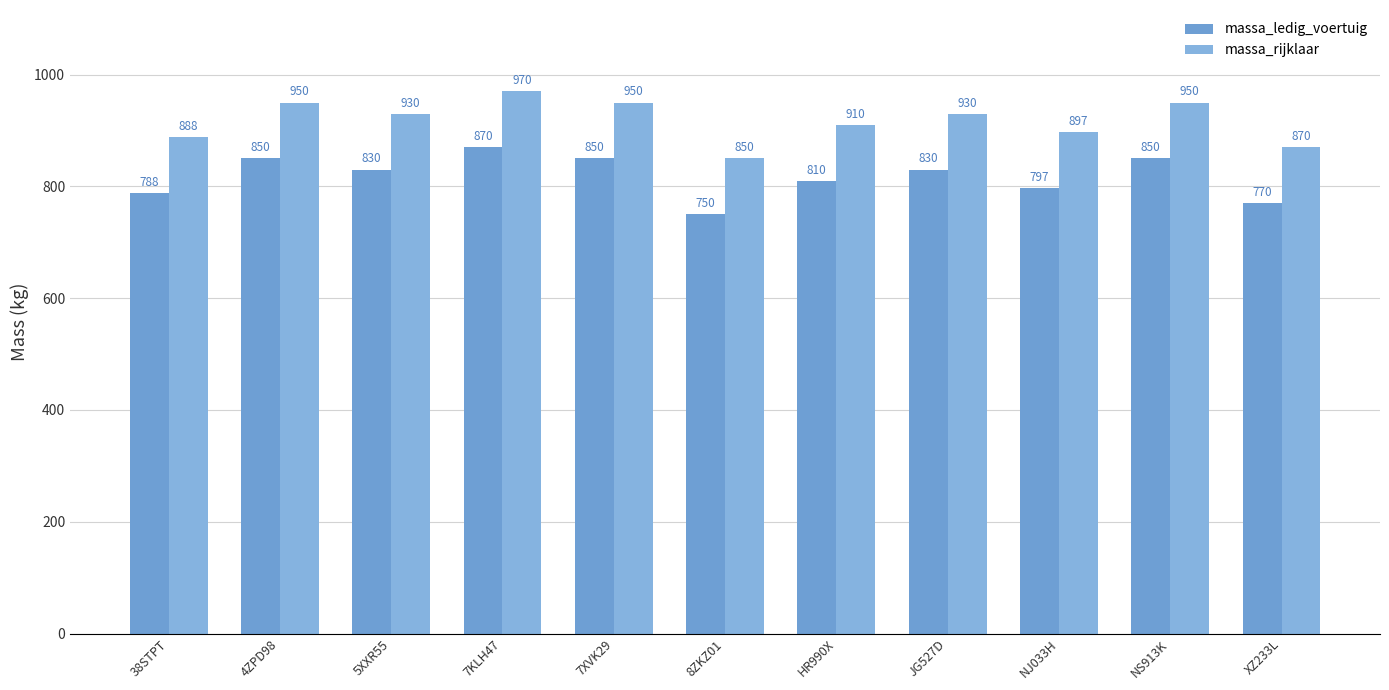

How many groups of bars are there?

11